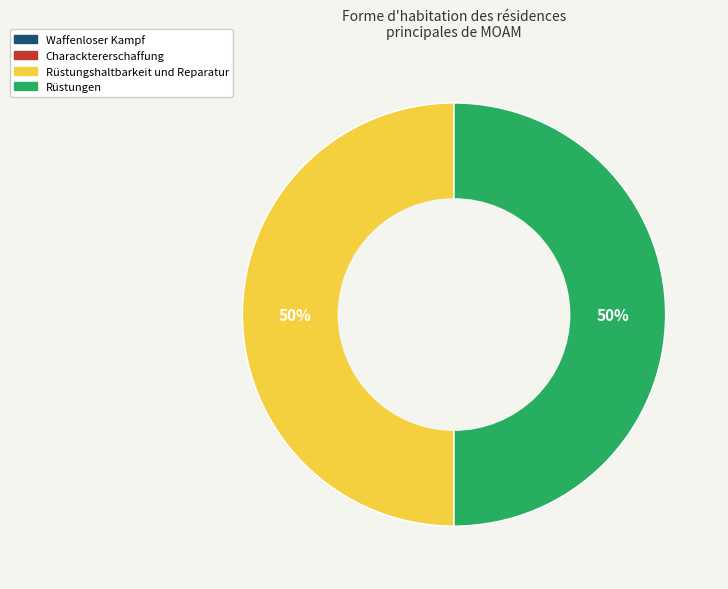

To the nearest percent, what is the difference between the largest and smallest slice percentages?

50%